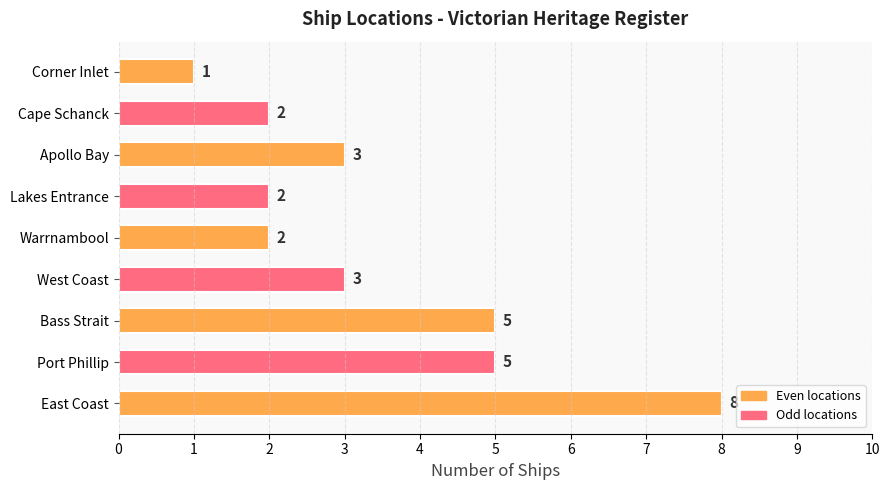

What is the change in value from Bass Strait to Warrnambool?

-3